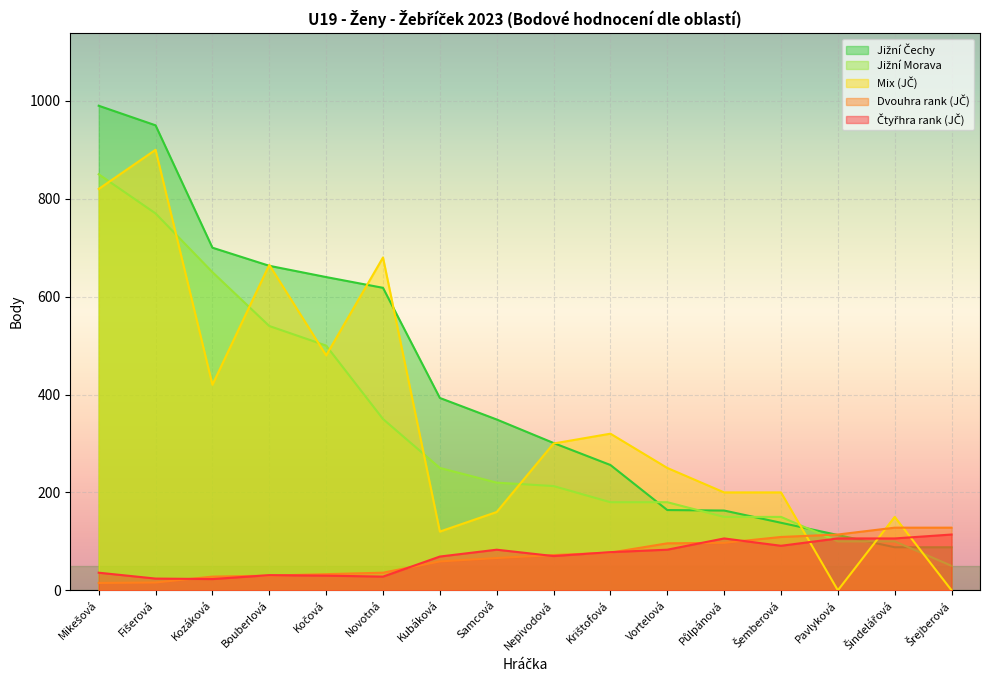

At Šemberová, list the series in order from smallest to largest.

Čtyřhra rank (JČ), Dvouhra rank (JČ), Jižní Čechy, Jižní Morava, Mix (JČ)